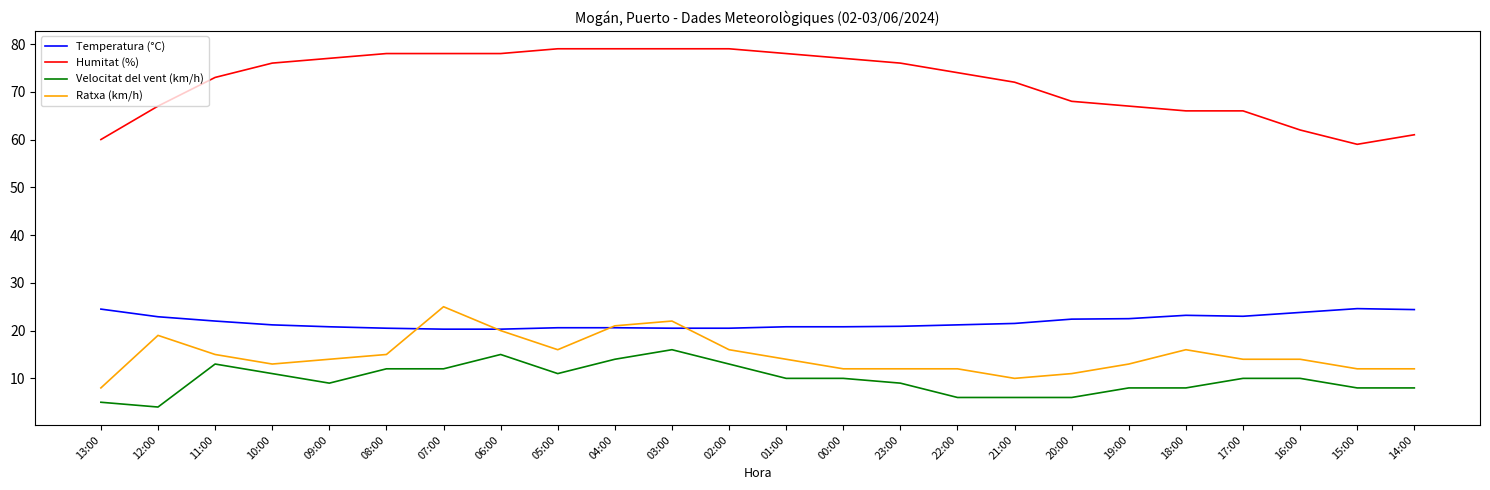

What position from the right is 00:00?

11